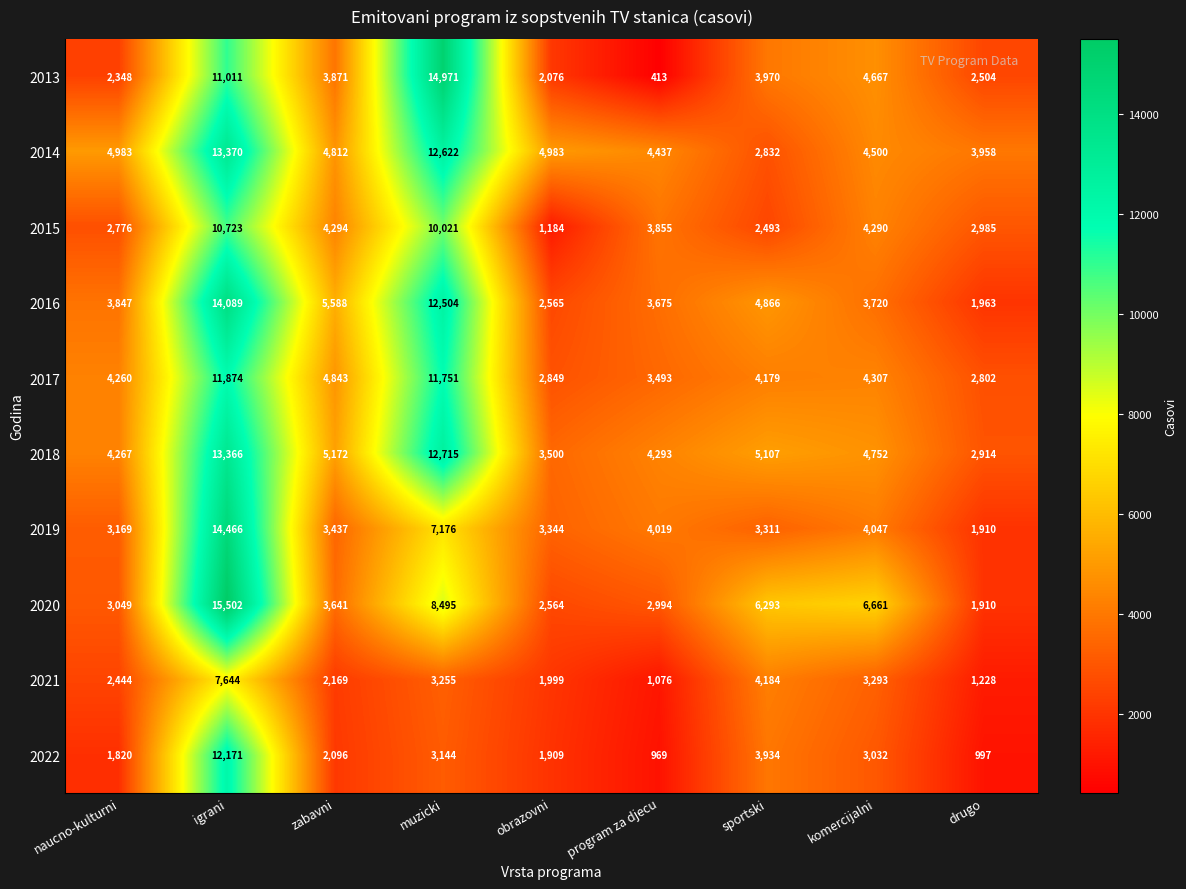

Which category has the lowest value across all series?

program za djecu